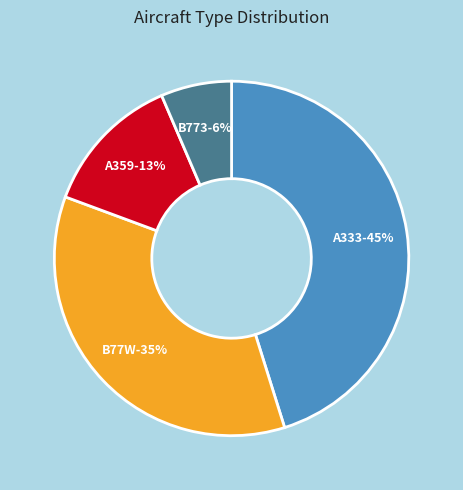

Is it true that B77W is 48% of the pie?

False